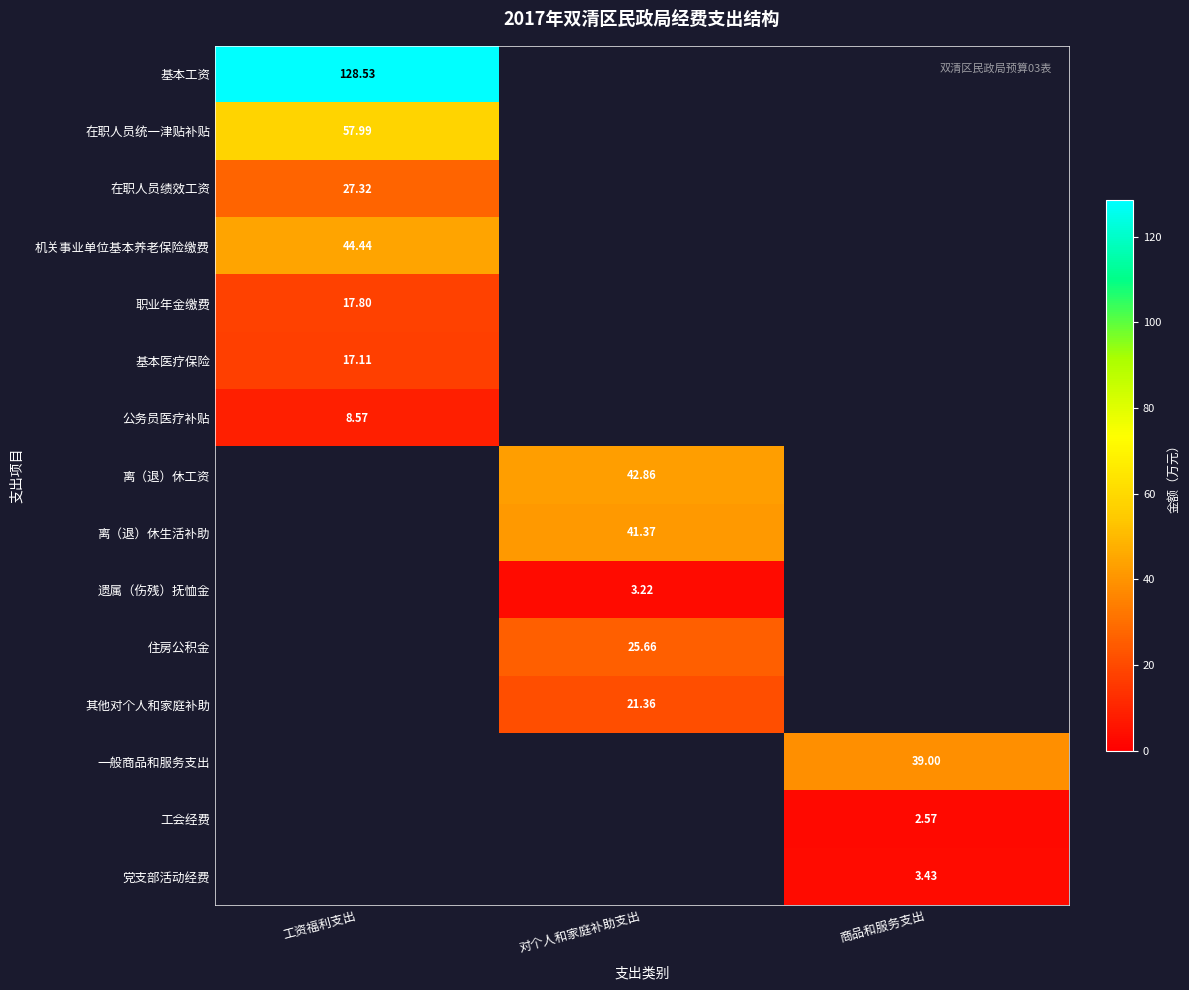

Count the number of data series in this chart.

15